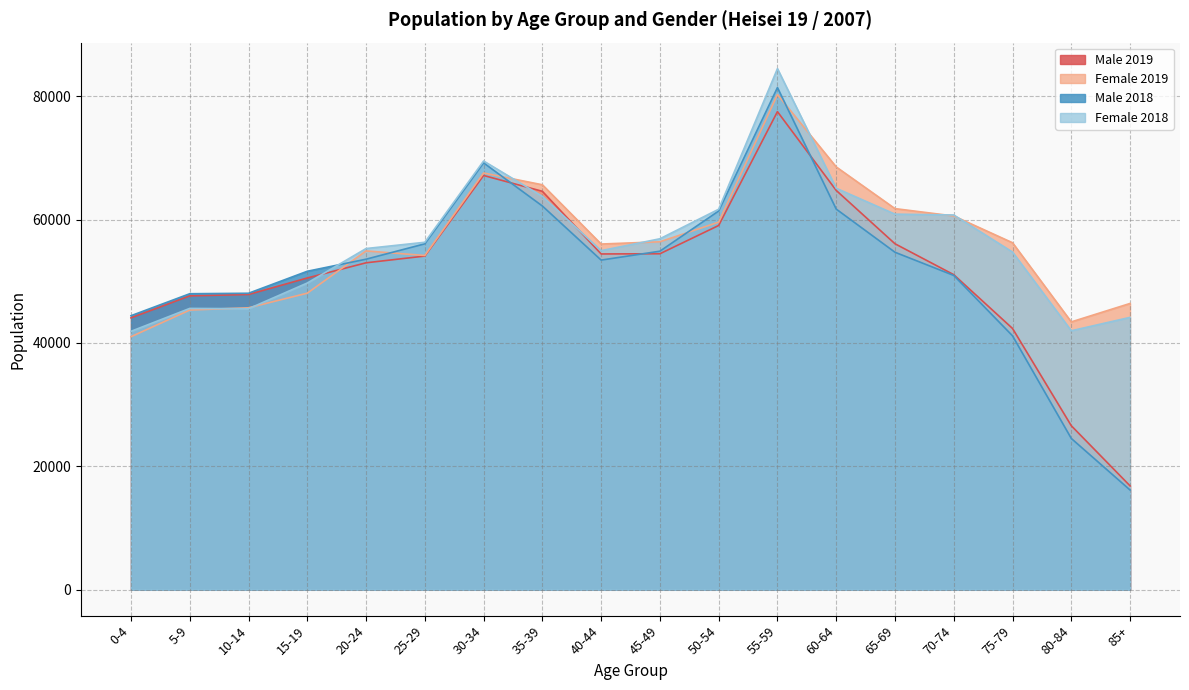

How many data points in Female 2019 are above 56234?

8